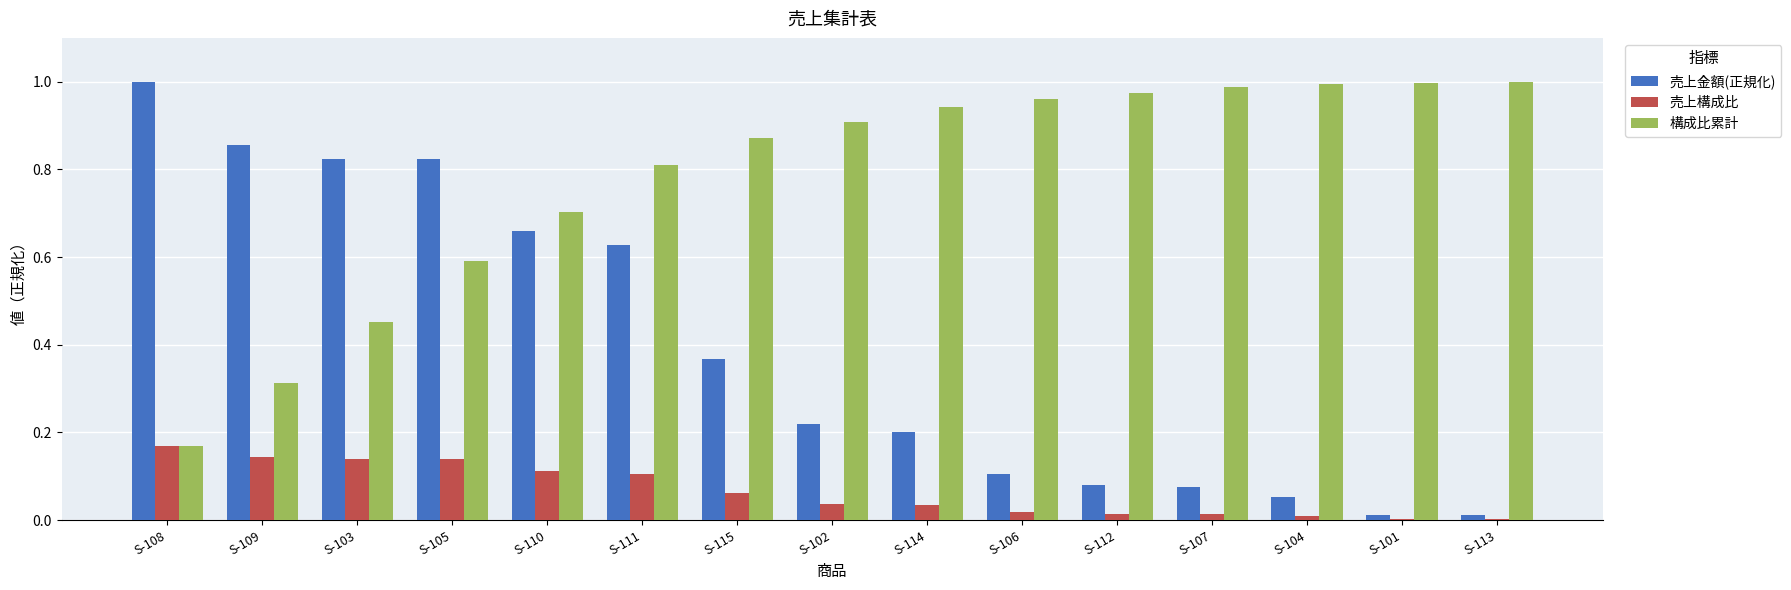

Which series has the largest total across all categories?

構成比累計